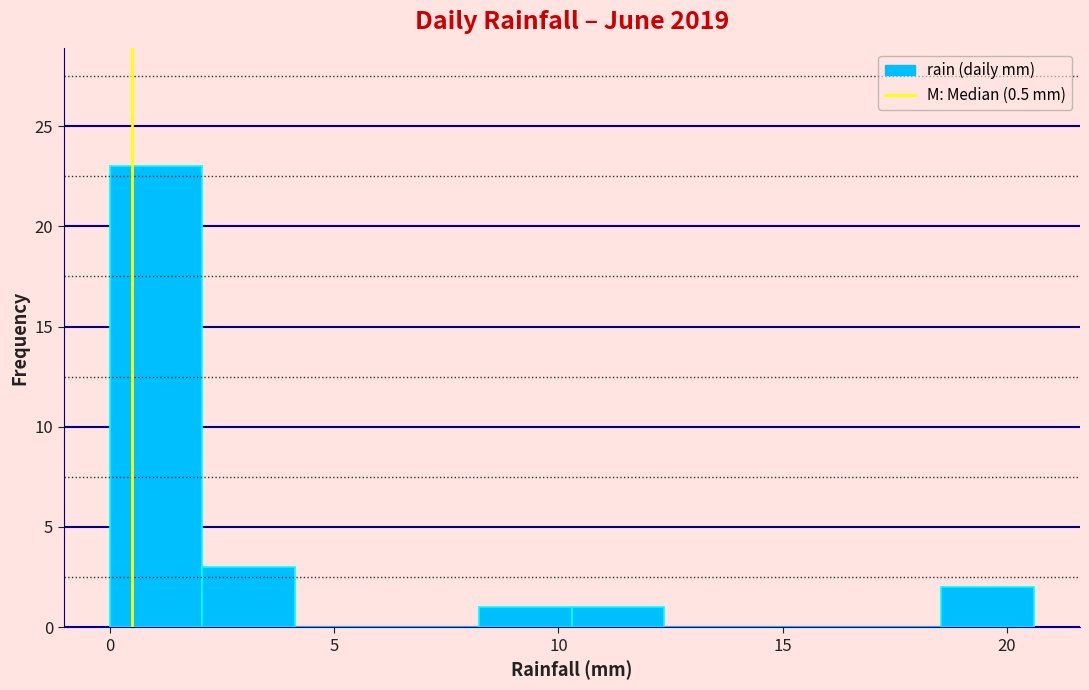

Which range on the x-axis has the tallest bar?

0.0 to 2.0